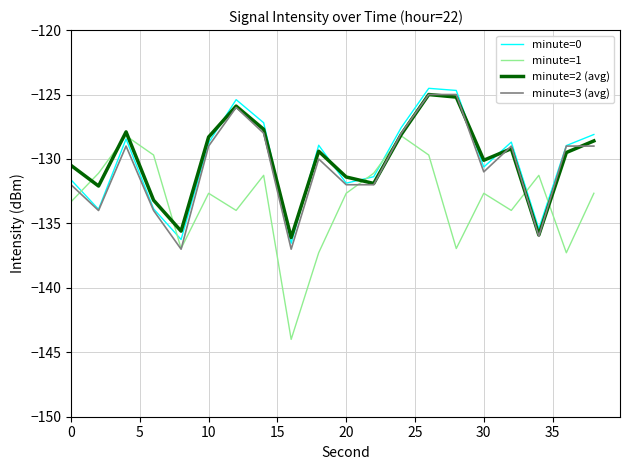

What is the lowest value of the minute=2 (avg) series?

-136.1